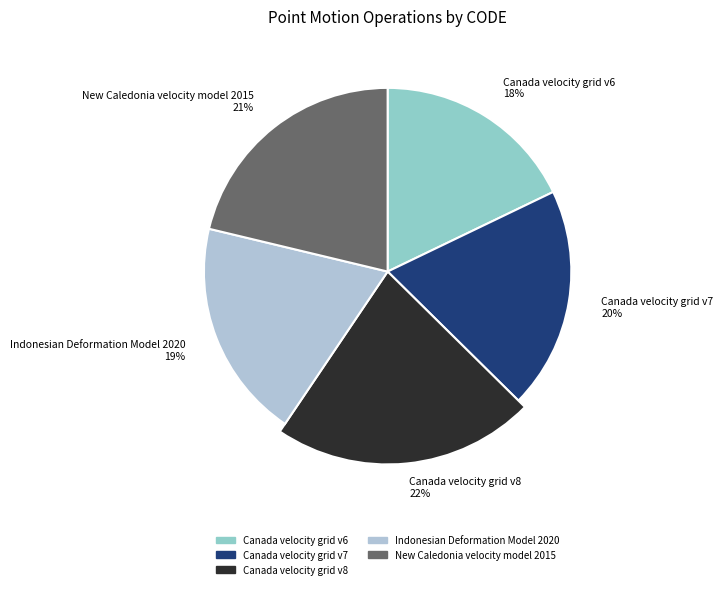

Rank the categories by value from highest to lowest.

Canada velocity grid v8, New Caledonia velocity model 2015, Canada velocity grid v7, Indonesian Deformation Model 2020, Canada velocity grid v6